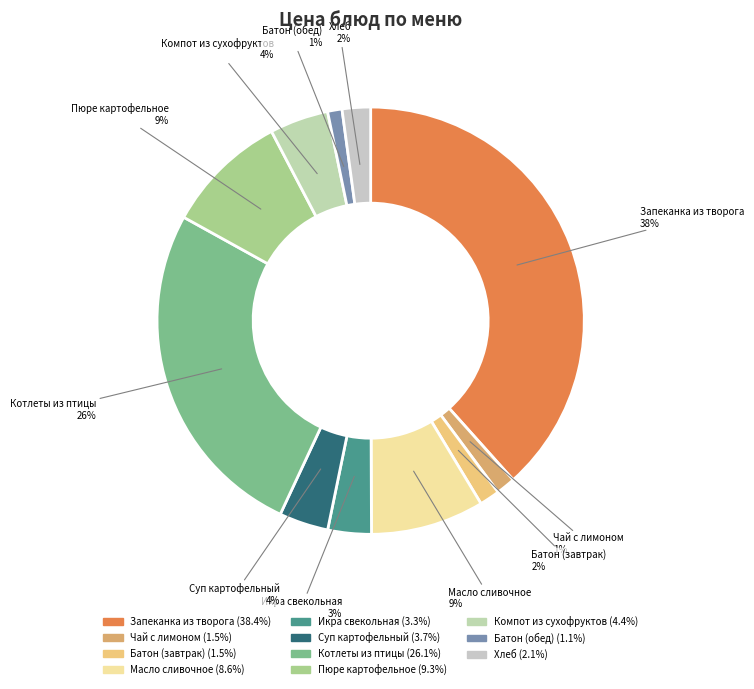

To the nearest percent, what is the average slice percentage?

9%